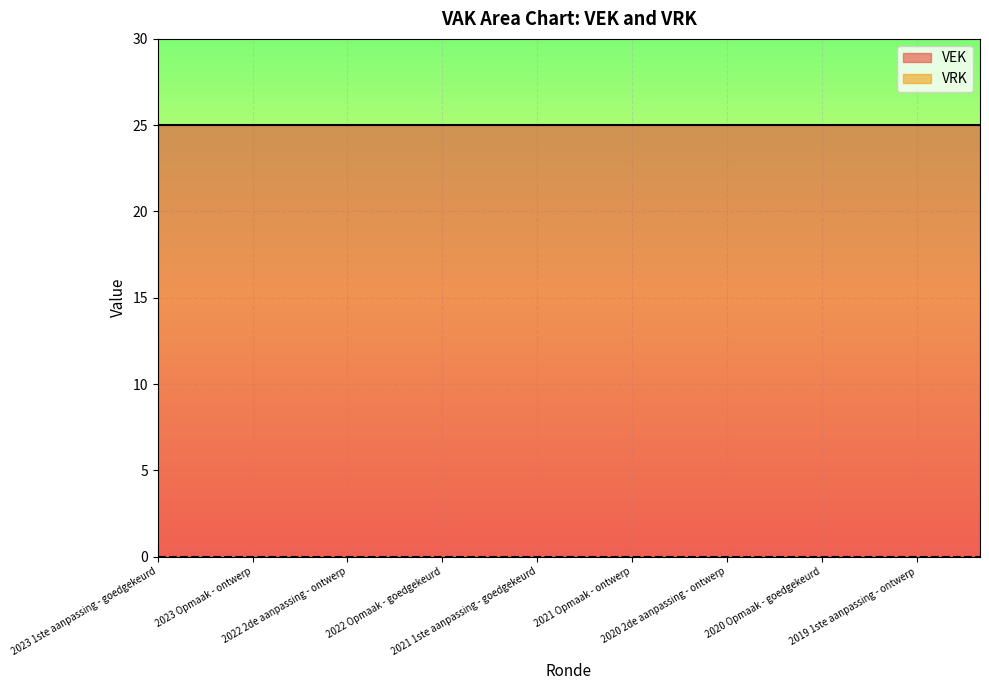

True or false: VEK has more than 2 points higher than both neighbors.

False